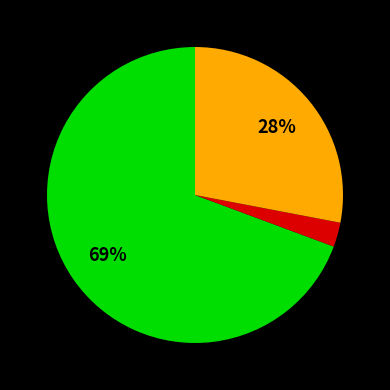

Is there any slice that represents more than half of the pie?

Yes